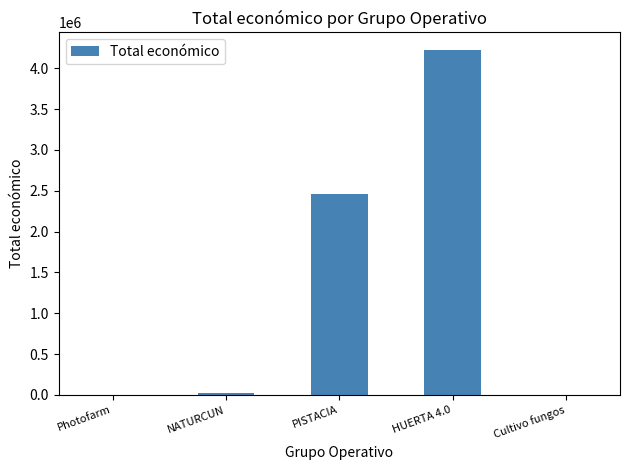

Approximately how many times larger is the value at PISTACIA compared to HUERTA 4.0?

0.6